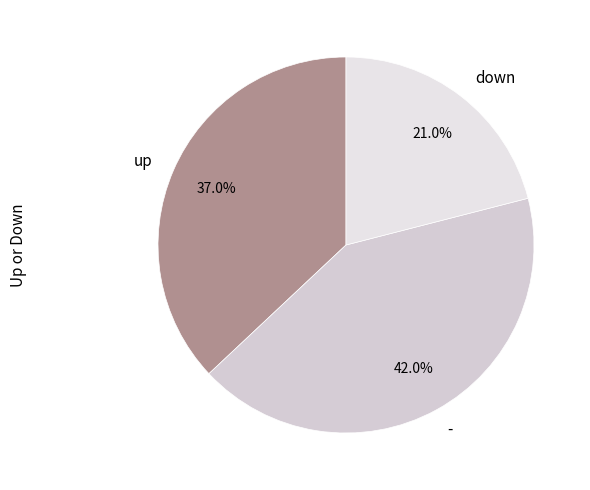

What is the total percentage of - and up?

79.0%